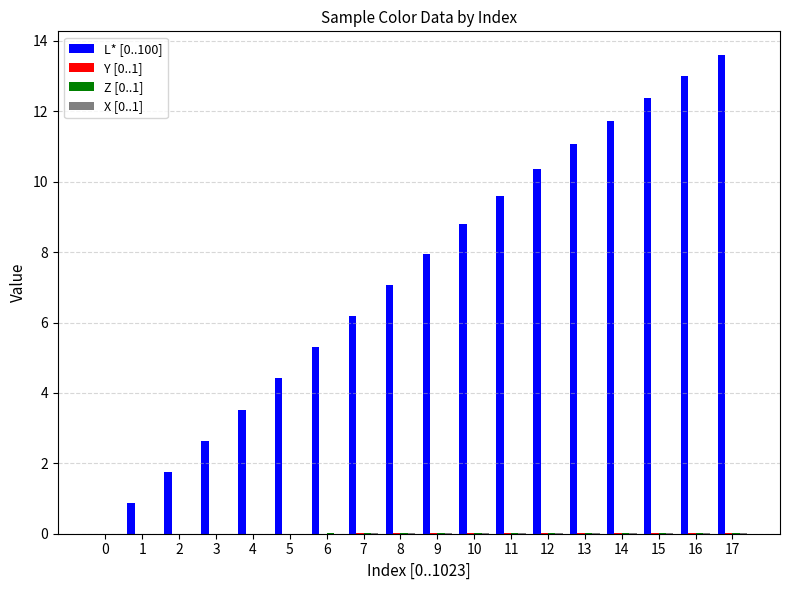

How many groups of bars are there?

18